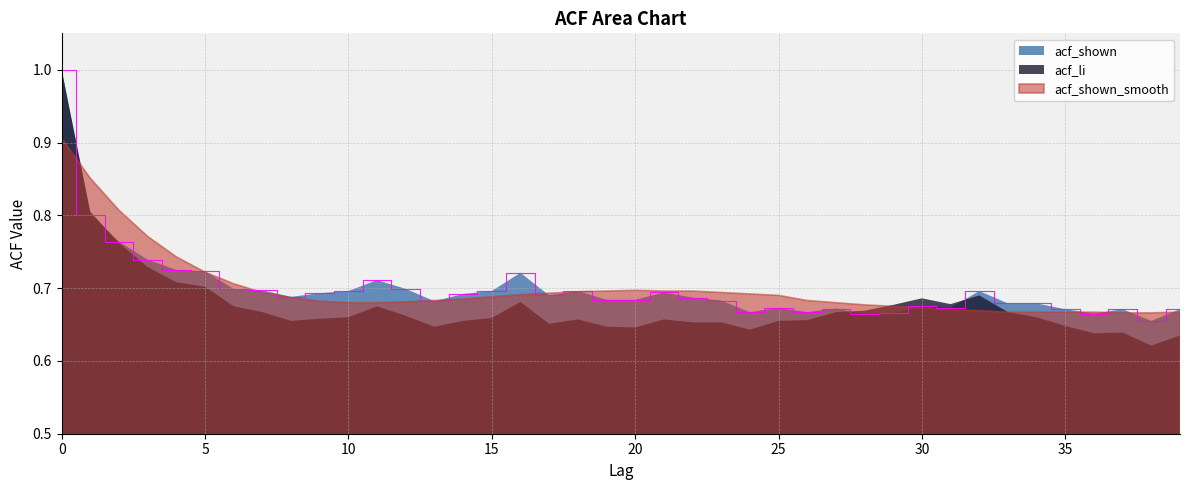

How many lines are shown in the chart?

3